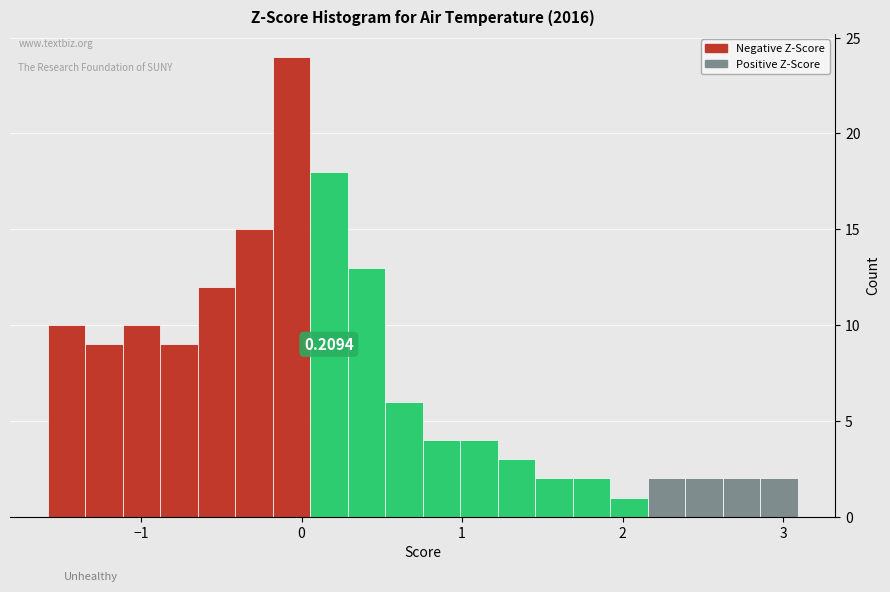

Around what value on the x-axis is the tallest bar? Give the approximate position of its centre, as read against the axis.

-0.1